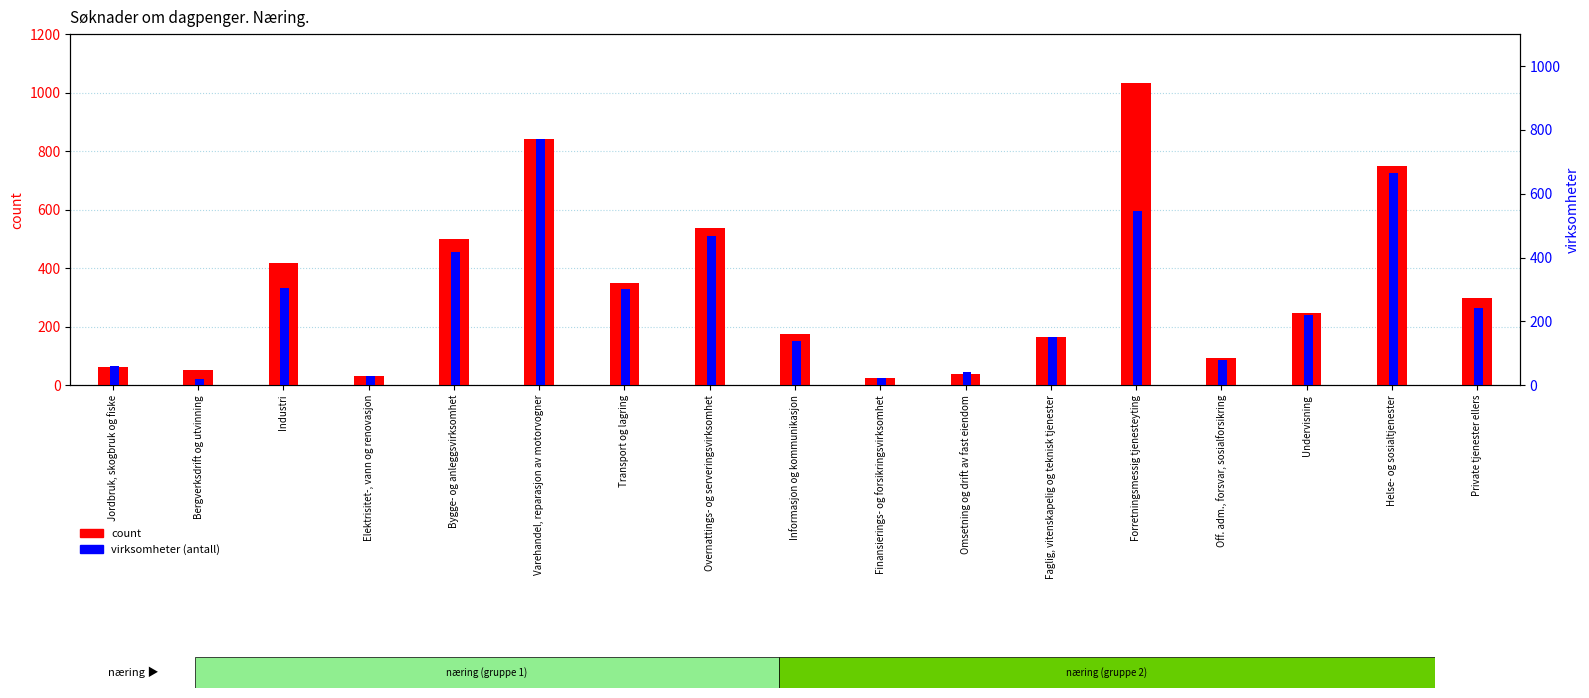

How many data points in count are less than 248?

8